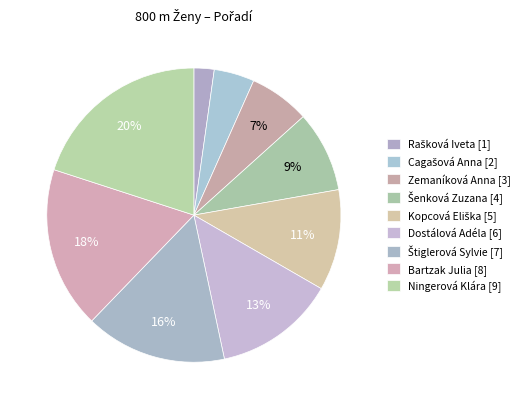

Combined, what portion of the pie is Cagašová Anna and Ningerová Klára?

24.4%